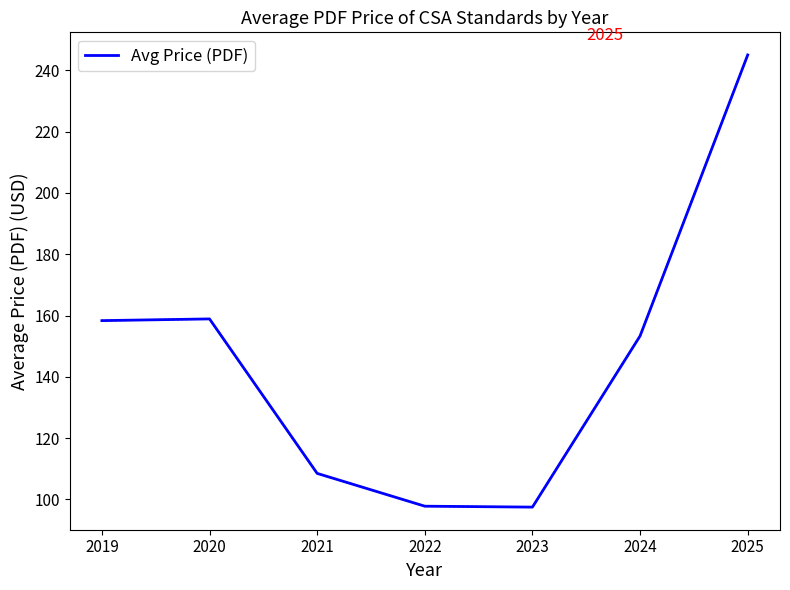

What is the difference between the maximum and minimum values?

147.5